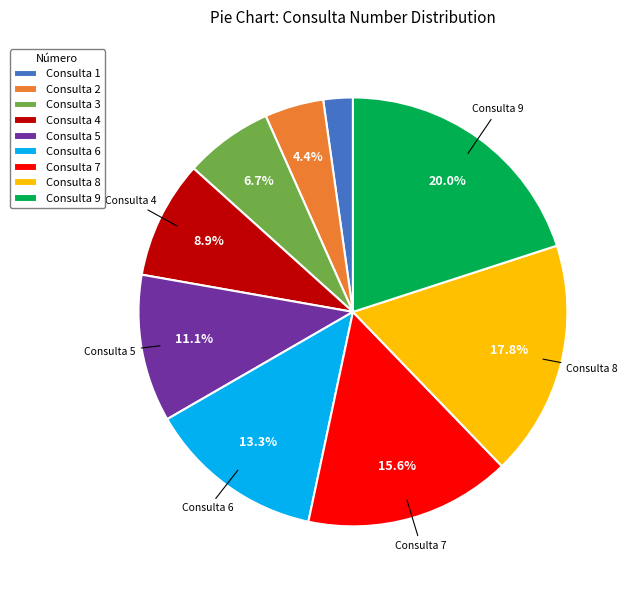

Approximately how many times larger is the value at Consulta 7 compared to Consulta 3?

2.3